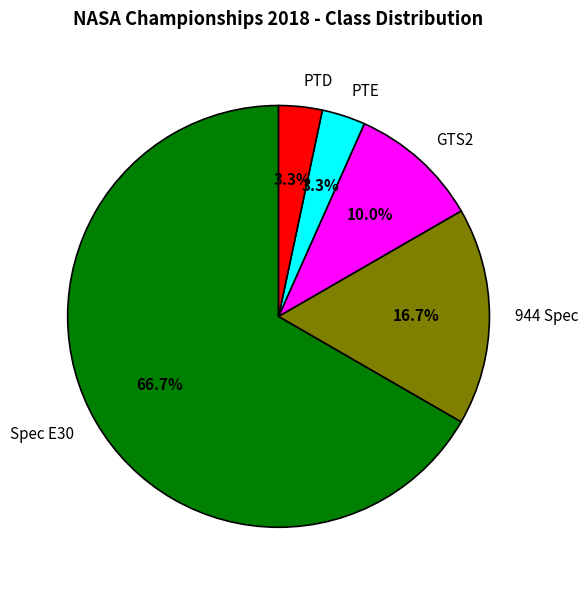

True or false: PTD accounts for 12% of the total.

False